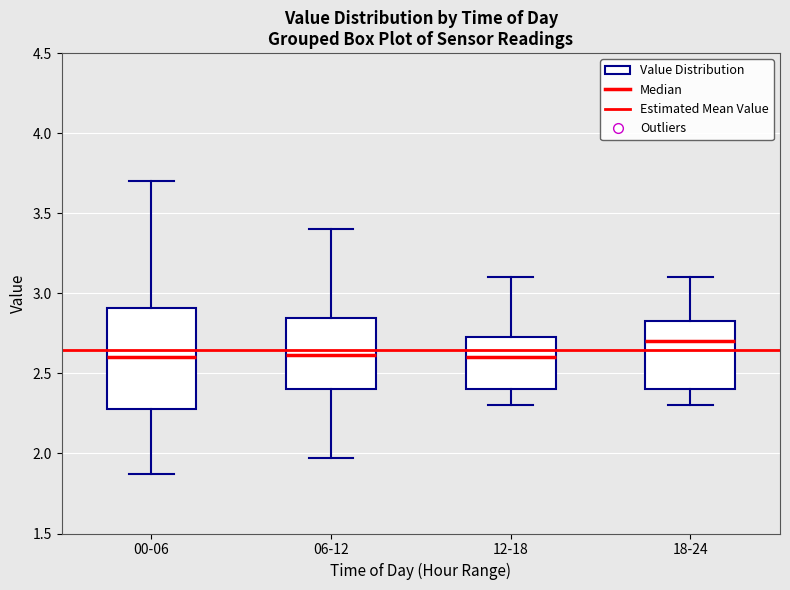

Reading left to right, read every box against the y-axis: the position of its median line, the range the box covers, and the ends of its whiskers. The values are not printed on the chart, so give them approximately, as read against the axis.

00-06: median 2.60, box 2.30 to 2.90, whiskers 1.85 to 3.70
06-12: median 2.60, box 2.40 to 2.85, whiskers 1.95 to 3.40
12-18: median 2.60, box 2.40 to 2.75, whiskers 2.30 to 3.10
18-24: median 2.70, box 2.40 to 2.85, whiskers 2.30 to 3.10